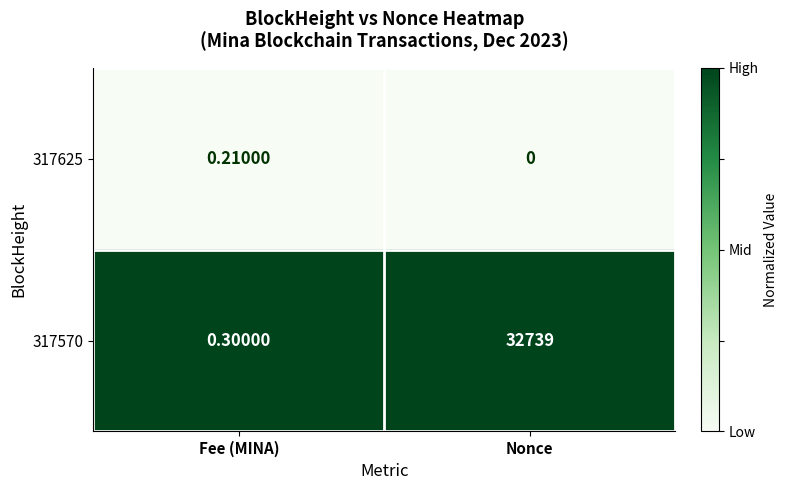

At Nonce, list the series in order from smallest to largest.

317625, 317570